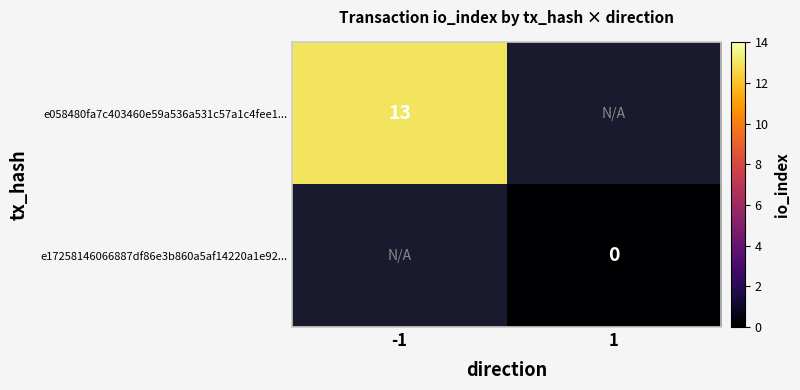

The value of e058480fa7c403460e59a536a531c57a1c4fee1... at -1 is 13. True or false?

True